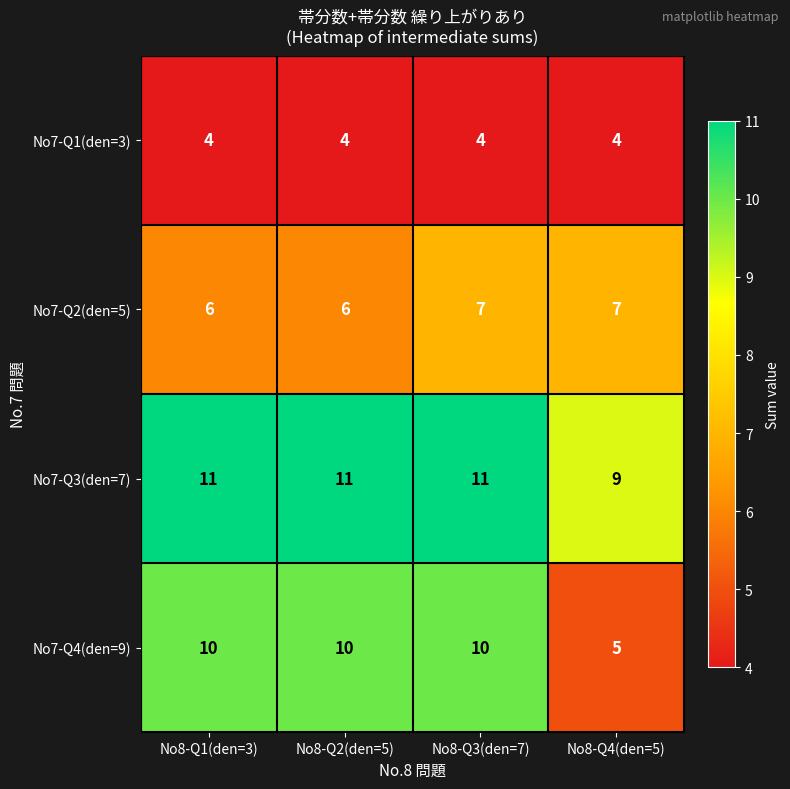

What is the greatest value displayed?

11